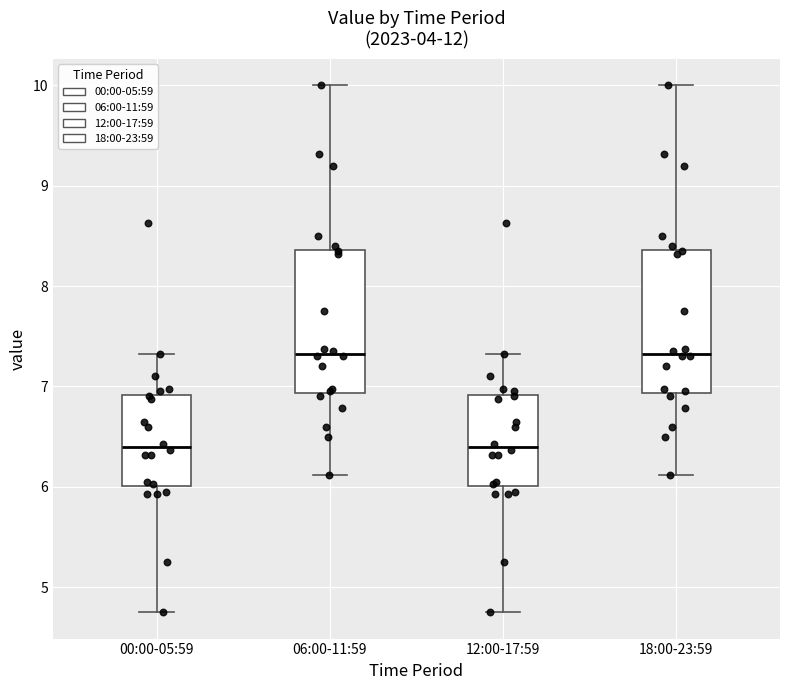

Where does the median line of the box for 06:00-11:59 sit on the y-axis? The values are not printed on the chart, so give them approximately, as read against the axis.

7.3